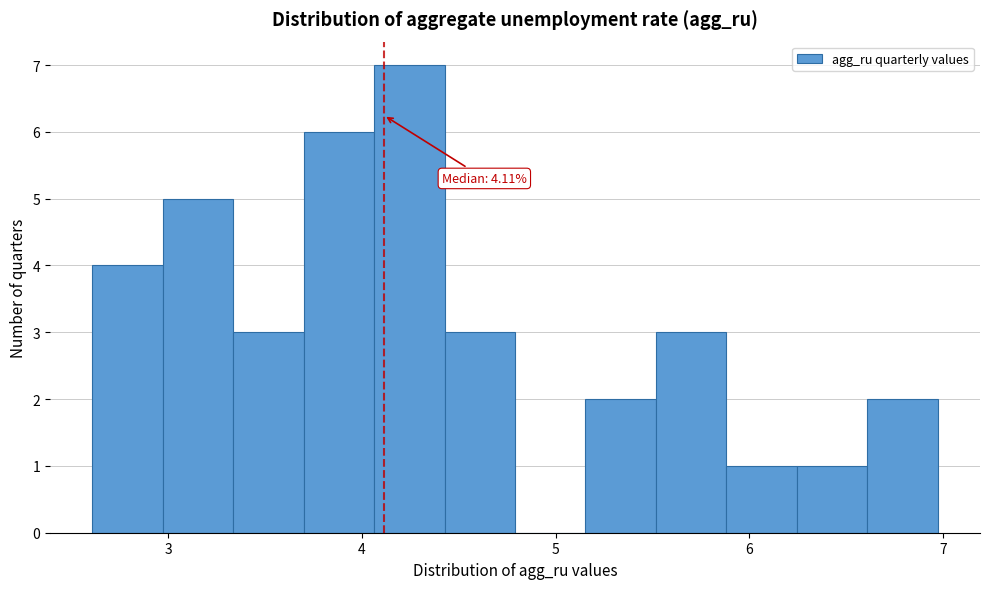

Around what value on the x-axis is the tallest bar? Give the approximate position of its centre, as read against the axis.

4.2